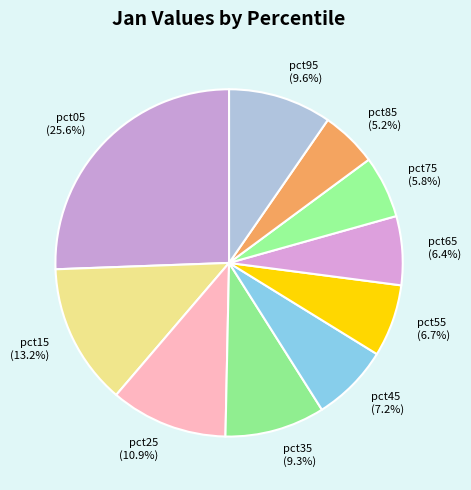

Which slice is the largest?

pct05